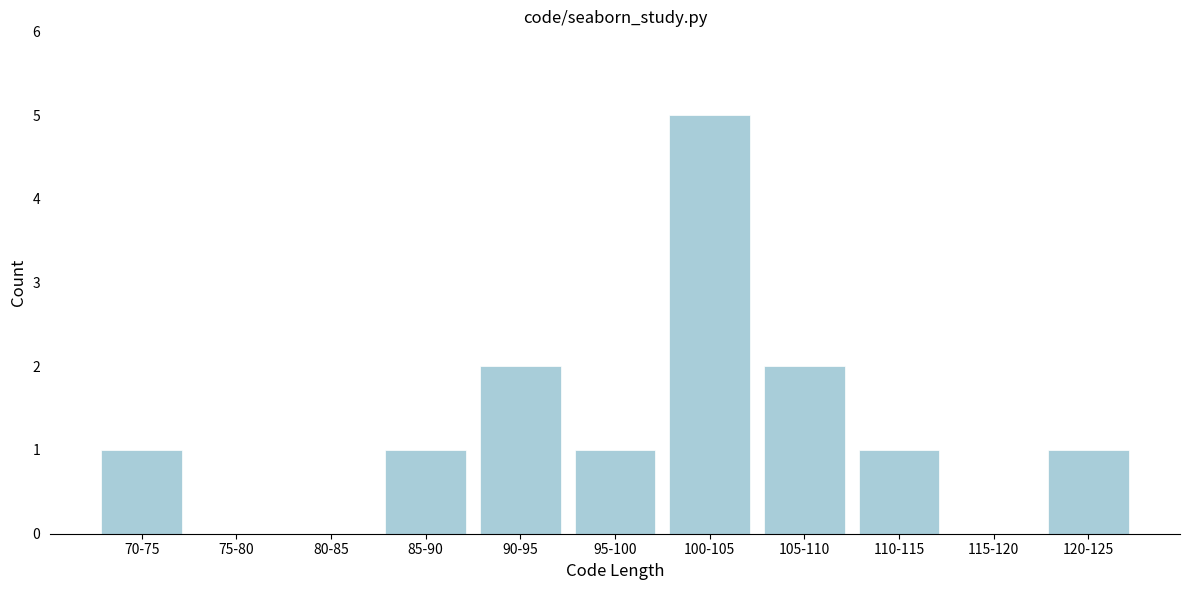

Reading left to right, extract all data points from this chart.

70-75=1	75-80=0	80-85=0	85-90=1	90-95=2	95-100=1	100-105=5	105-110=2	110-115=1	115-120=0	120-125=1